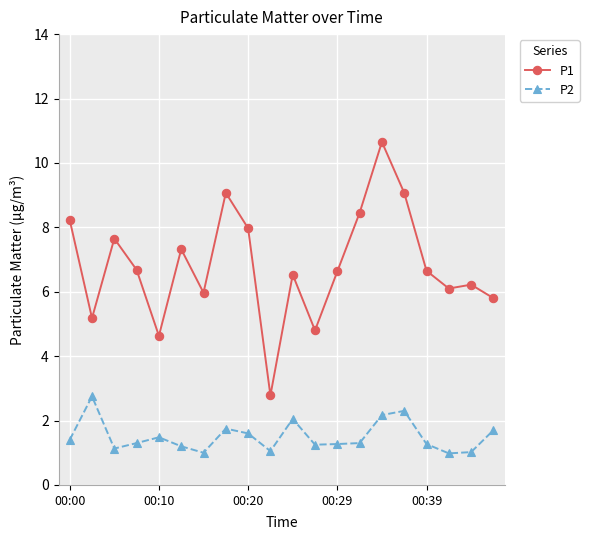

What is the greatest value displayed?

10.7